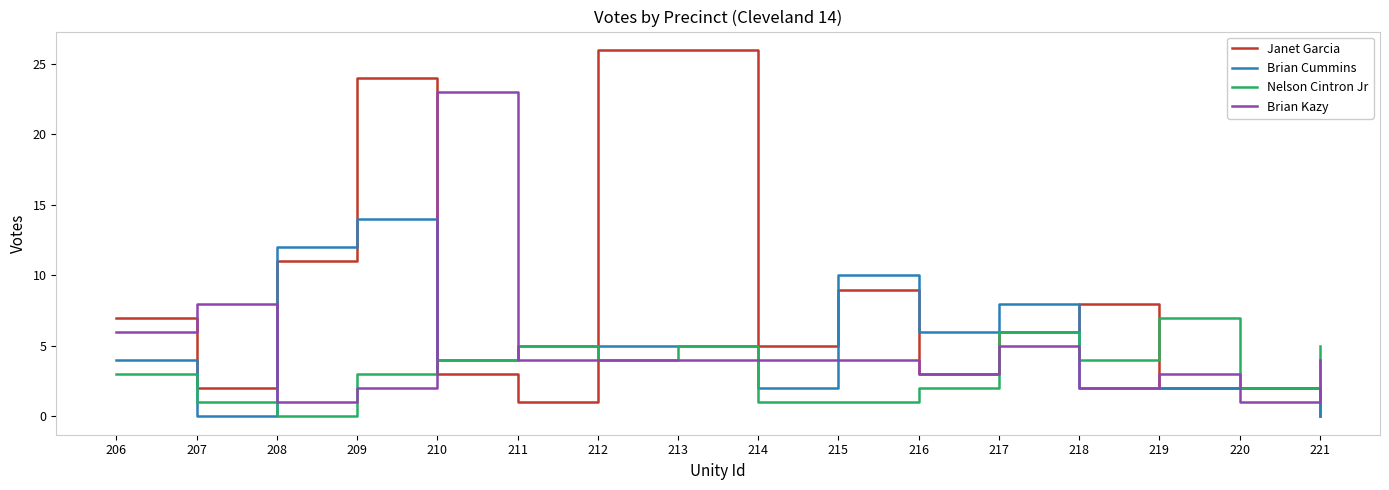

Which series has the largest total across all categories?

Janet Garcia